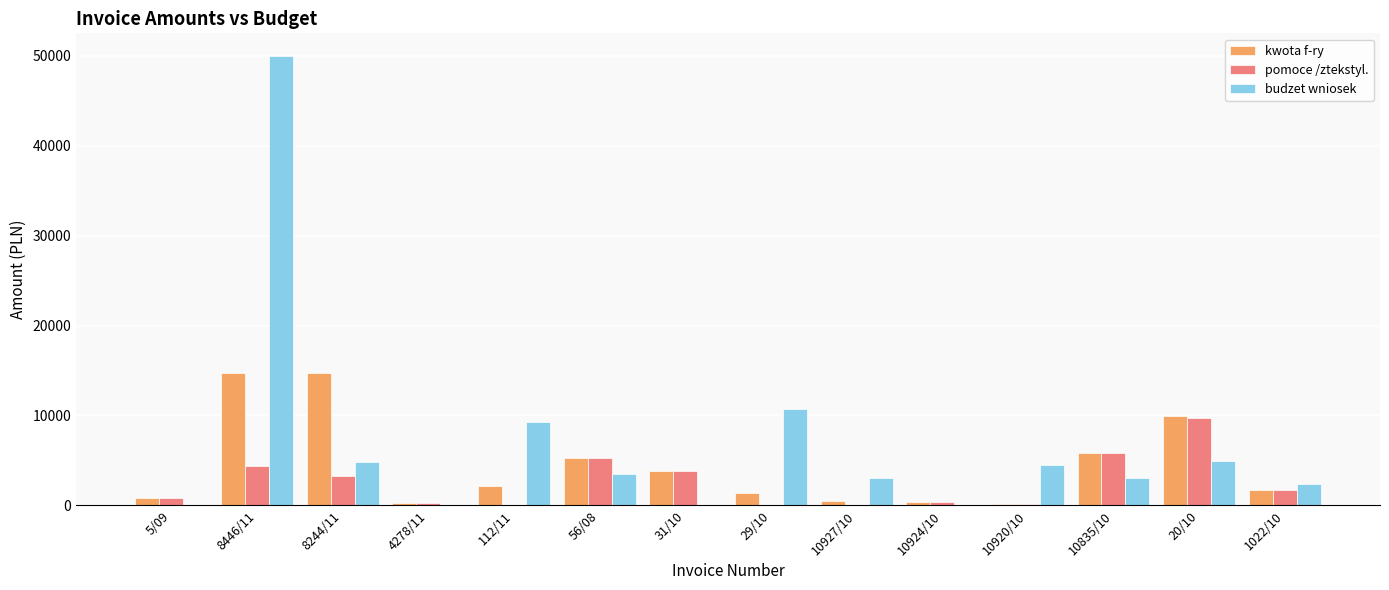

What is the total value across all series at 10835/10?

14678.9